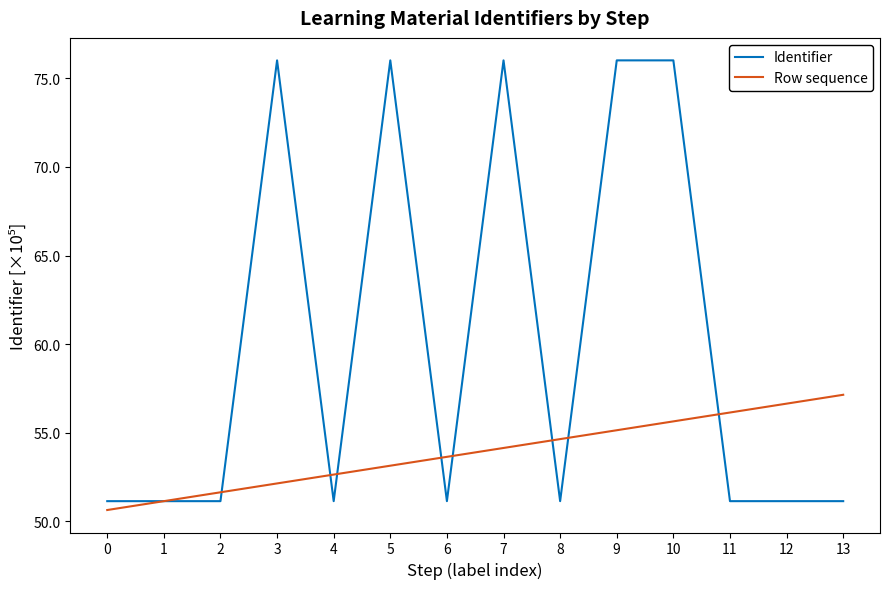

True or false: Identifier has more than 2 points higher than both neighbors.

True